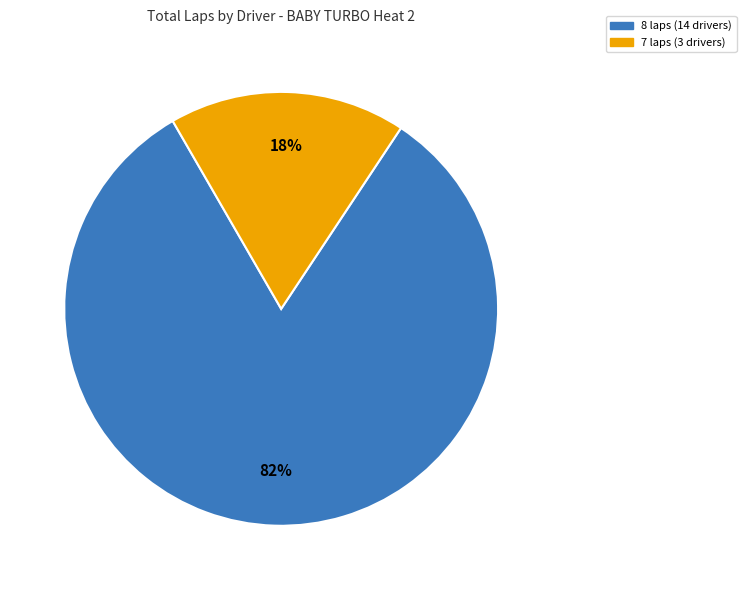

To the nearest percent, what is the average slice percentage?

50%